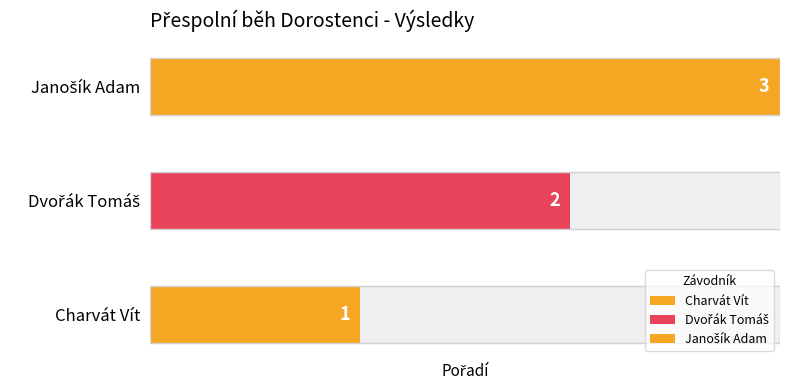

Which category has the lowest value across all series?

Charvát Vít